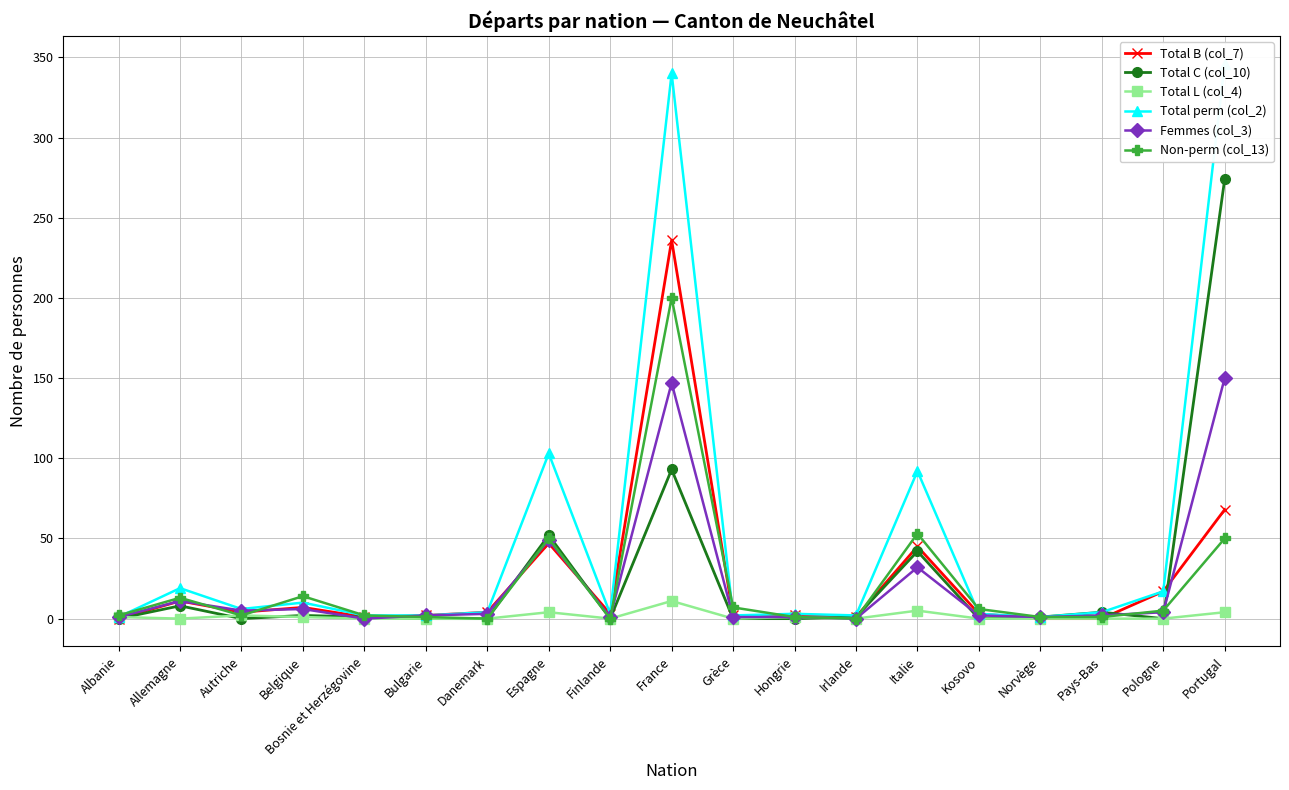

What is the sum of all Total B (col_7) values?

453